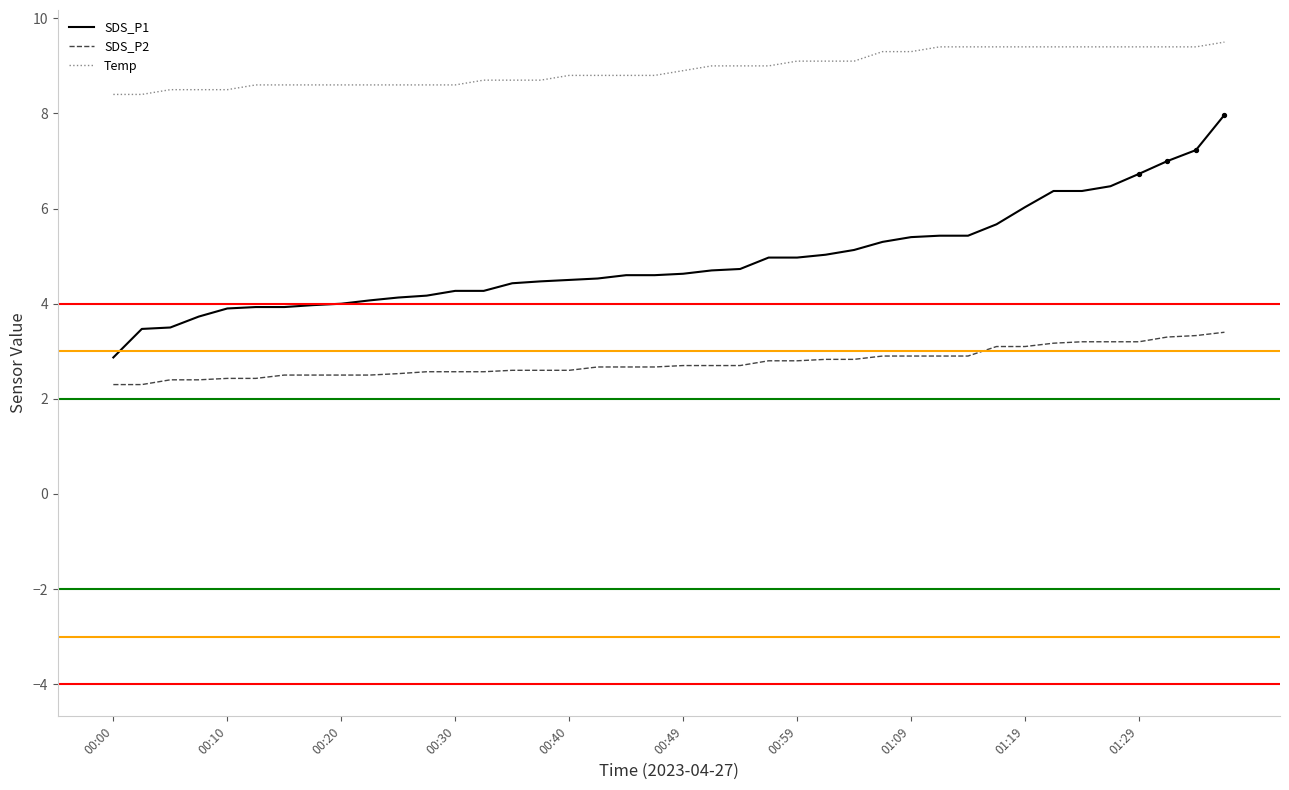

Which series has the widest spread of values?

SDS_P1